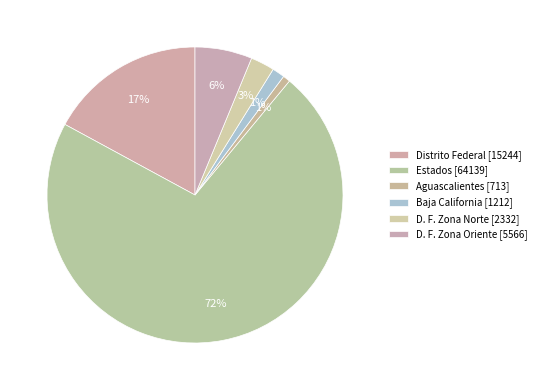

True or false: Distrito Federal accounts for 17% of the total.

True